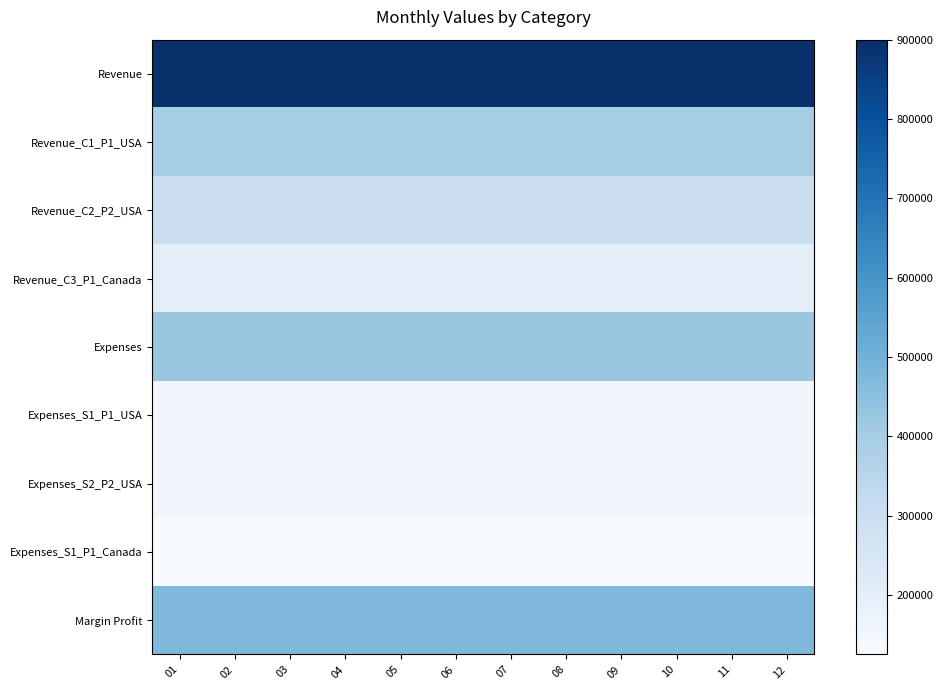

Which label corresponds to the largest value in the chart?

01